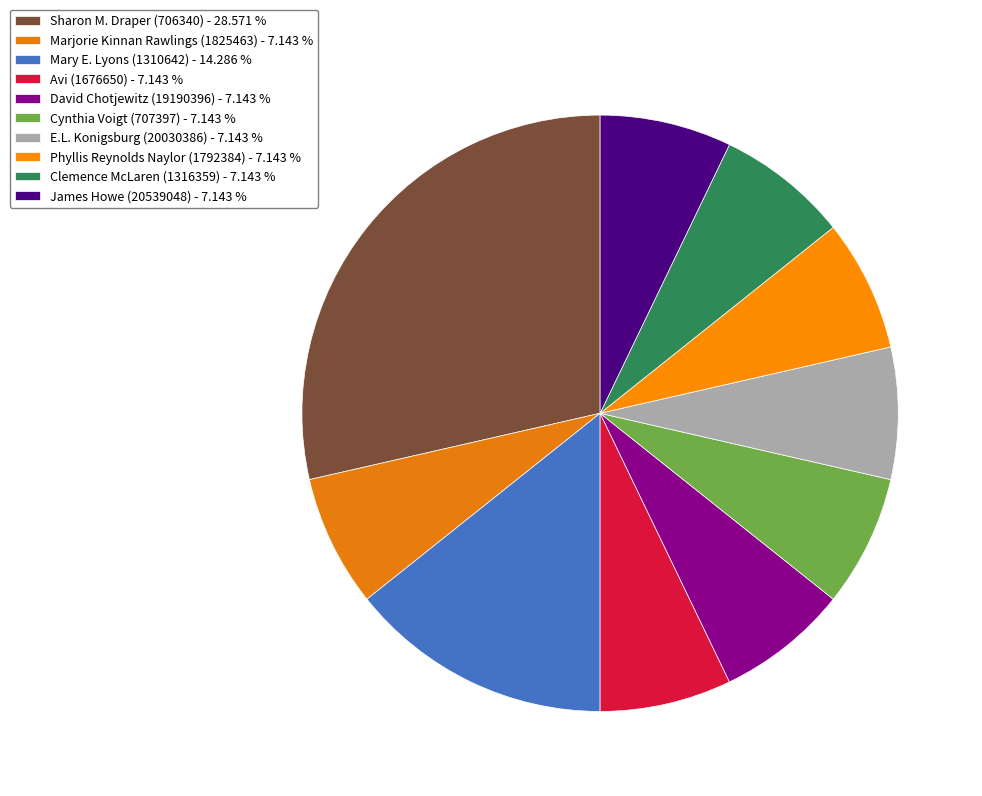

Count the number of slices in the pie.

10